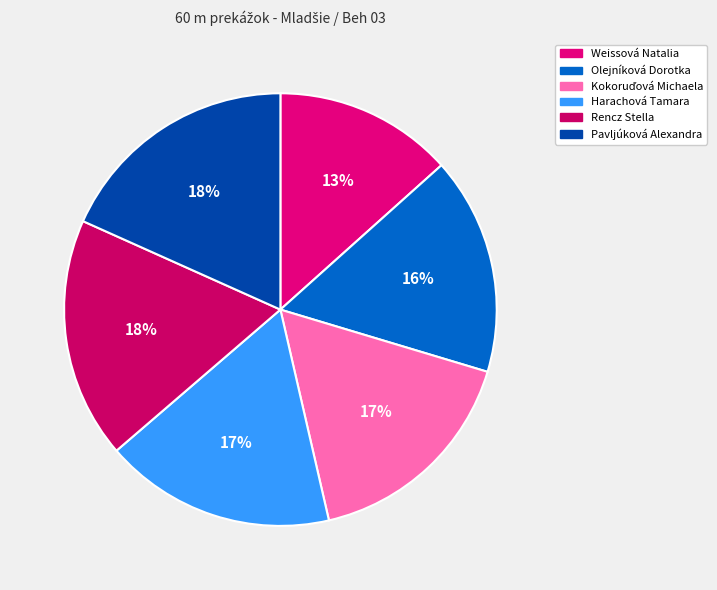

To the nearest percent, what is the average slice percentage?

17%